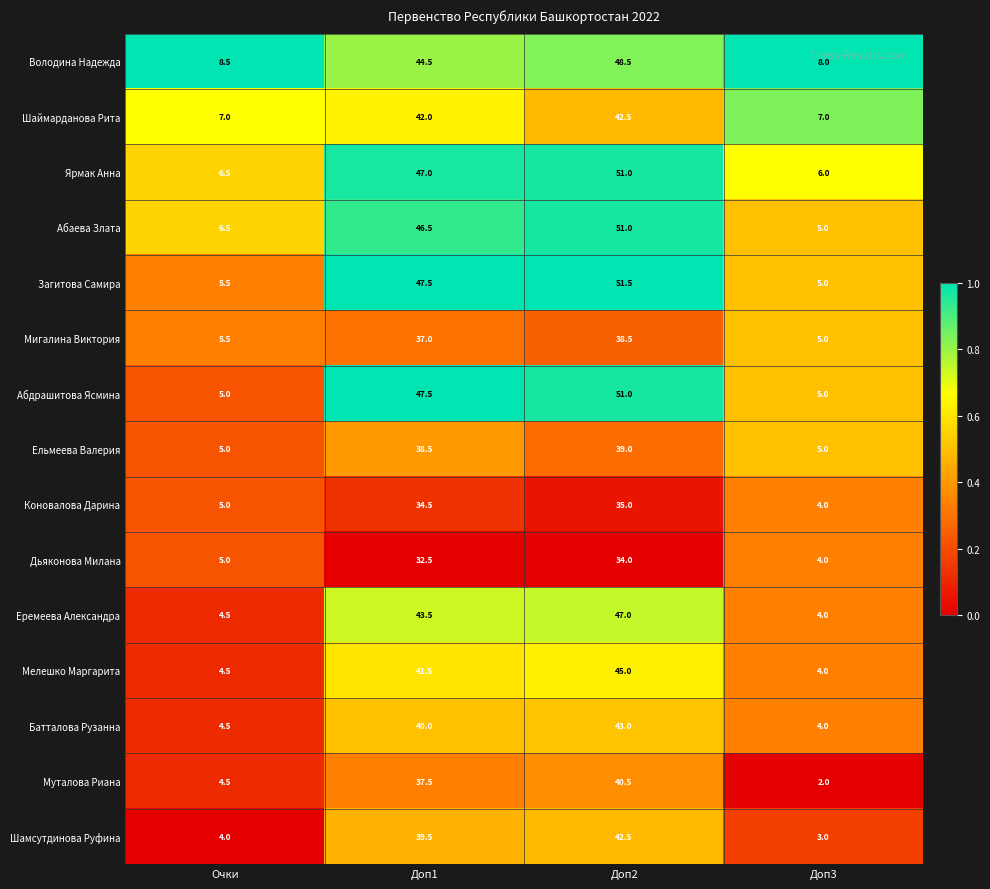

What is the sum of all Ярмак Анна values?

110.5